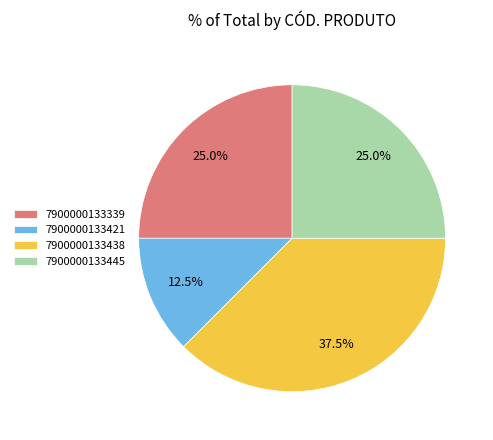

Is 7900000133438 the majority of the pie?

No